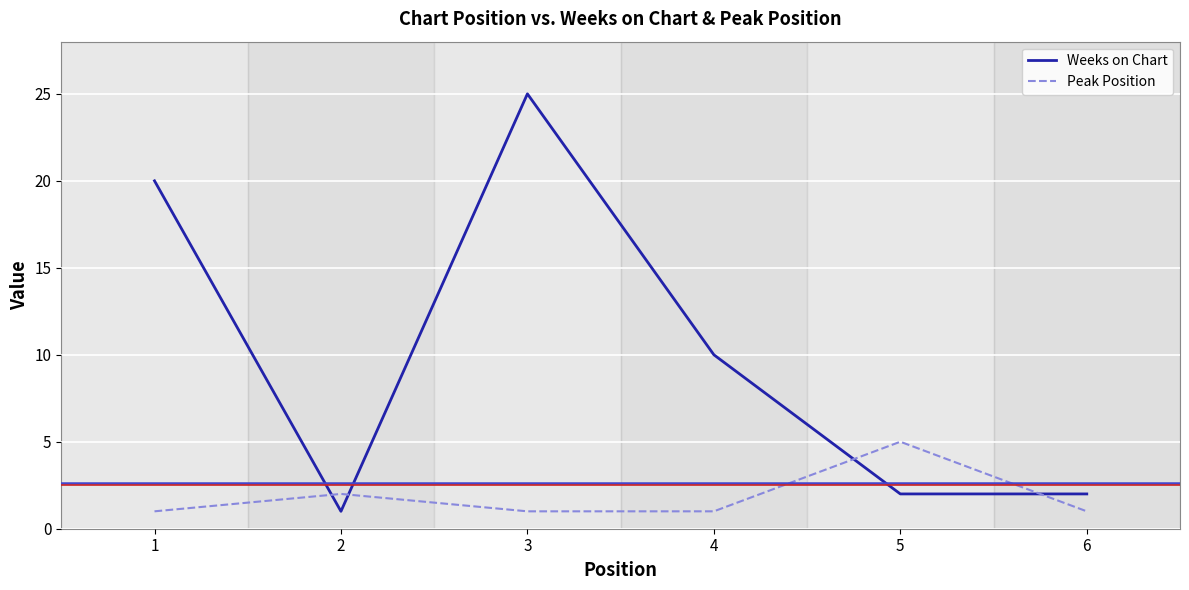

The value of Weeks on Chart at 4 is 4. True or false?

False